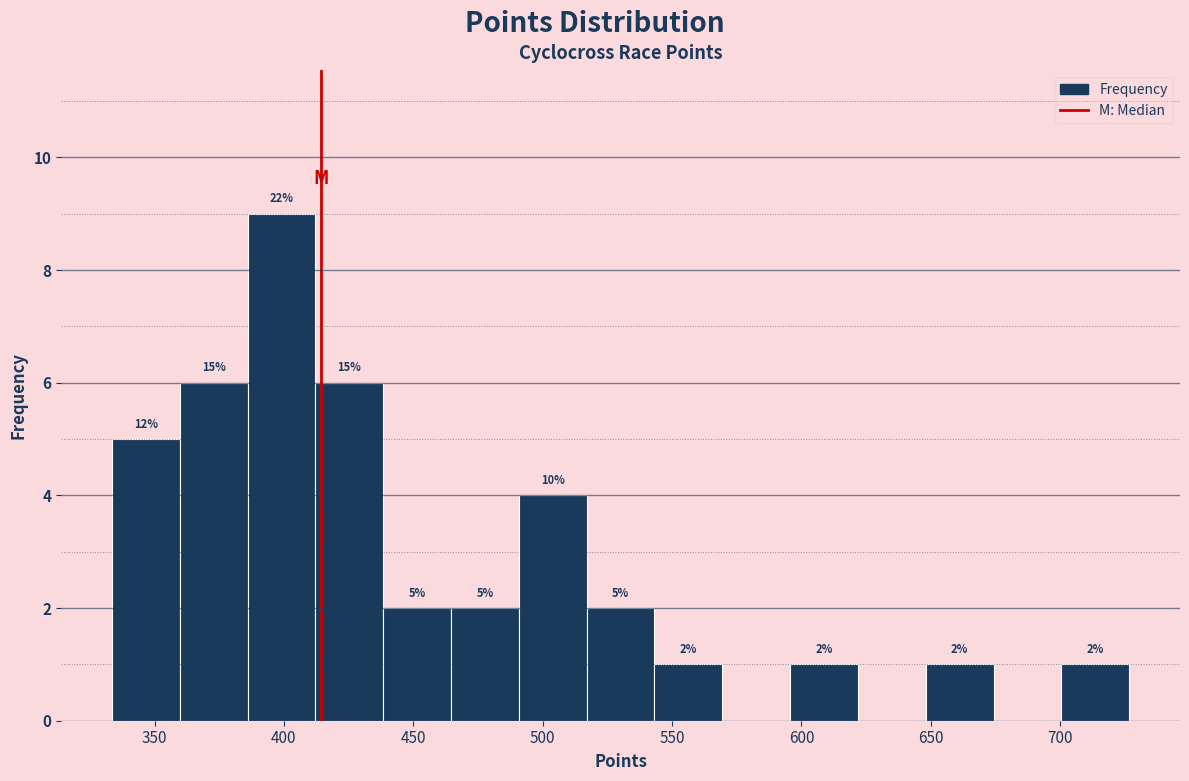

Over which range of the x-axis is the bar tallest?

385 to 410